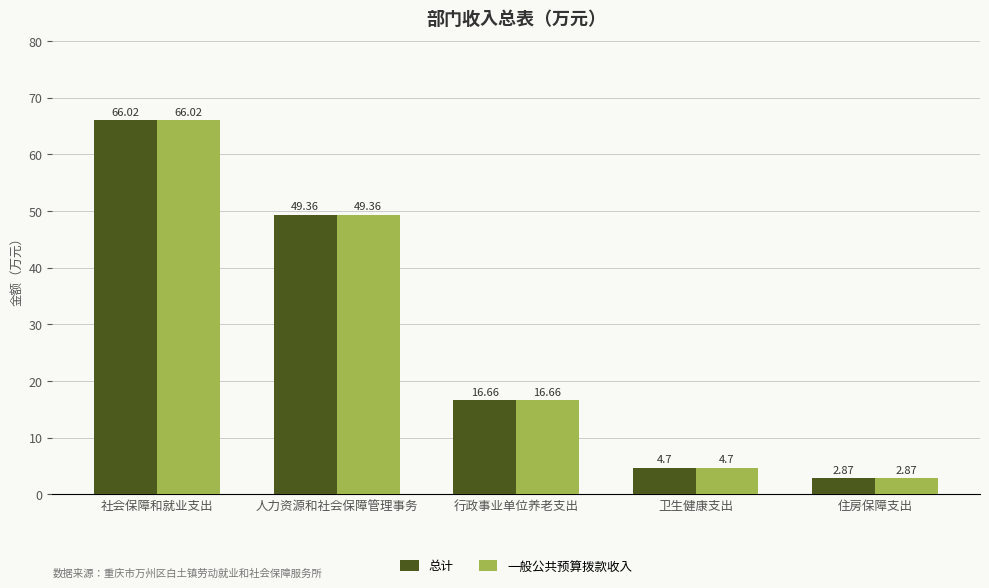

Which category has the highest value across all series?

社会保障和就业支出